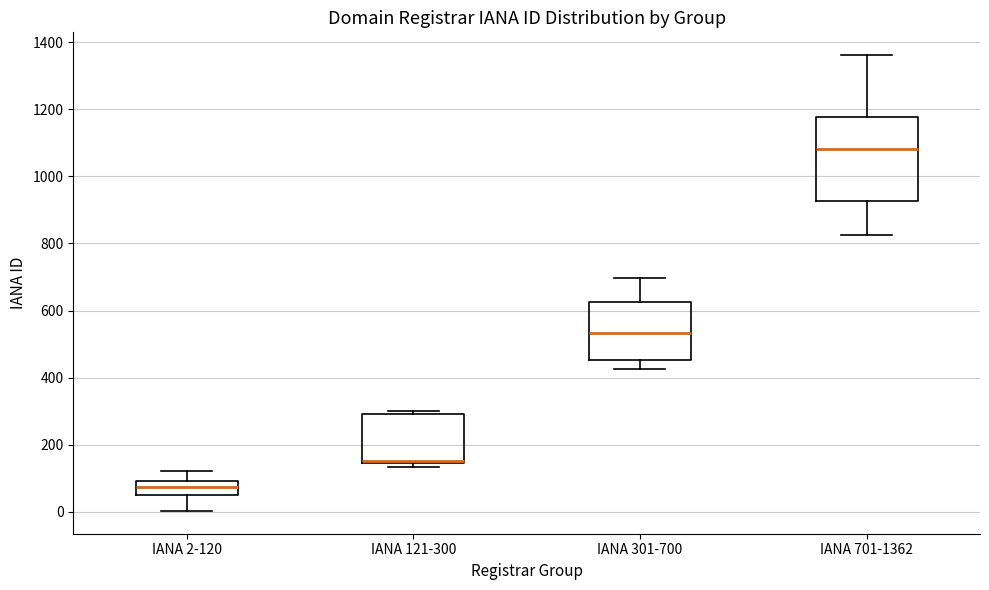

Where does the upper whisker of the box for IANA 2-120 end on the y-axis? The values are not printed on the chart, so give them approximately, as read against the axis.

120